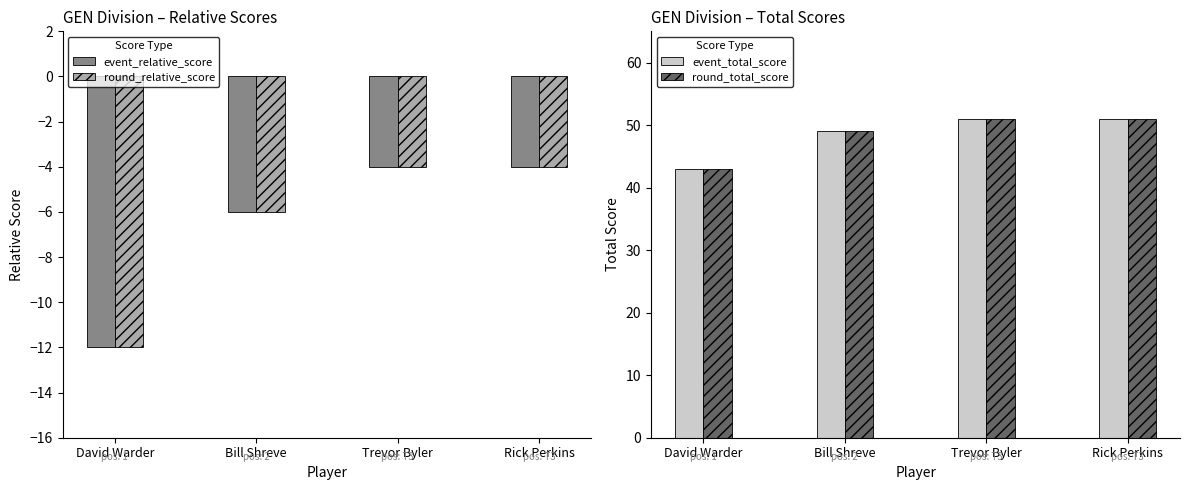

Between Bill Shreve and David Warder, which is larger?

Bill Shreve